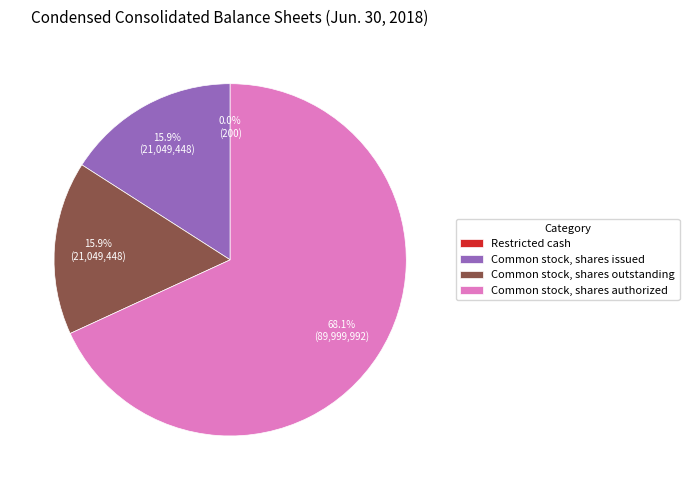

Approximately how many times larger is the value at Common stock, shares issued compared to Common stock, shares outstanding?

1.0